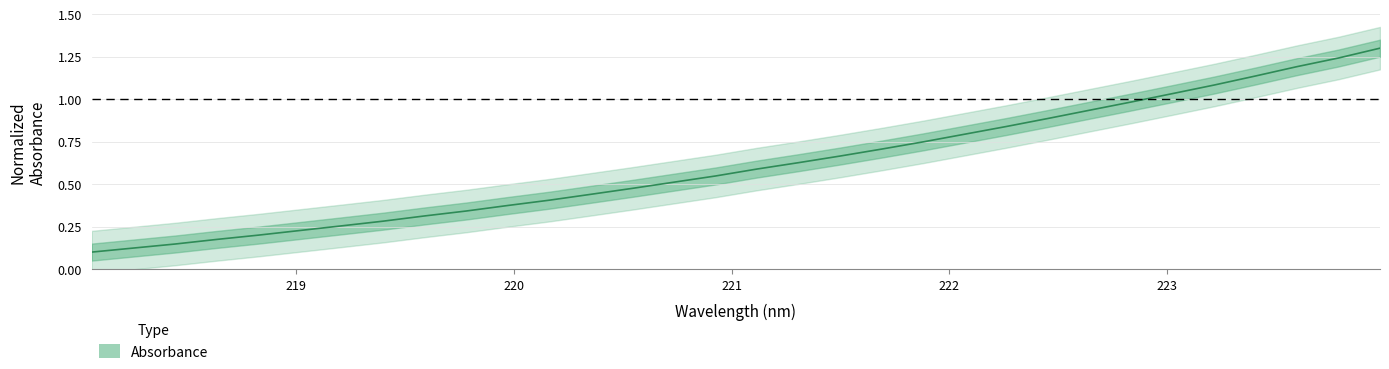

What is the label of the 27th point from the left?

223.0264